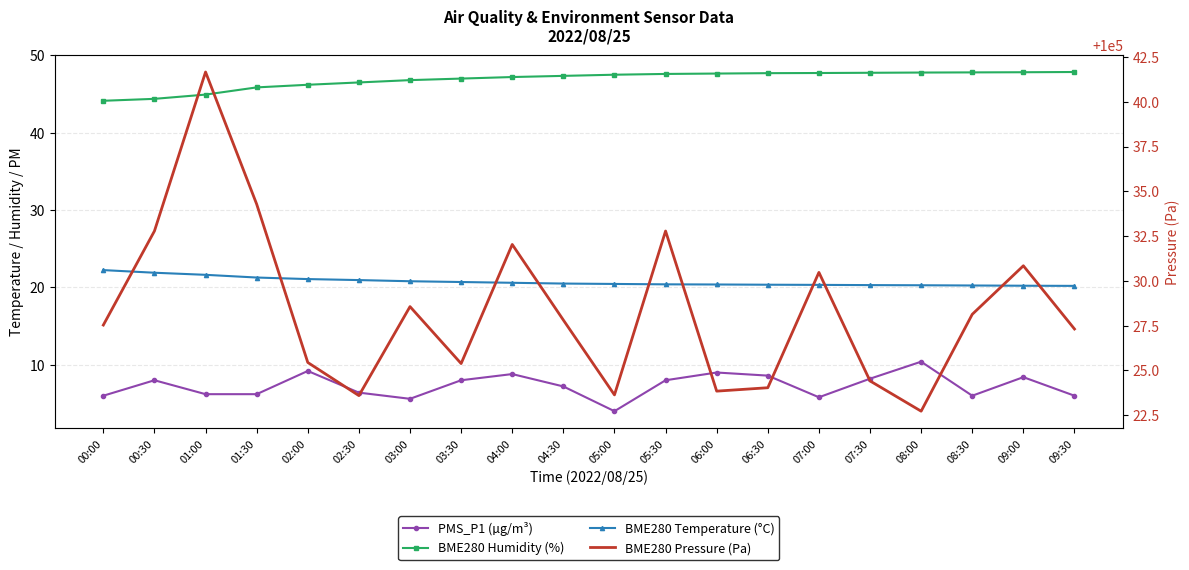

At how many categories does at least one series exceed 5789?

20